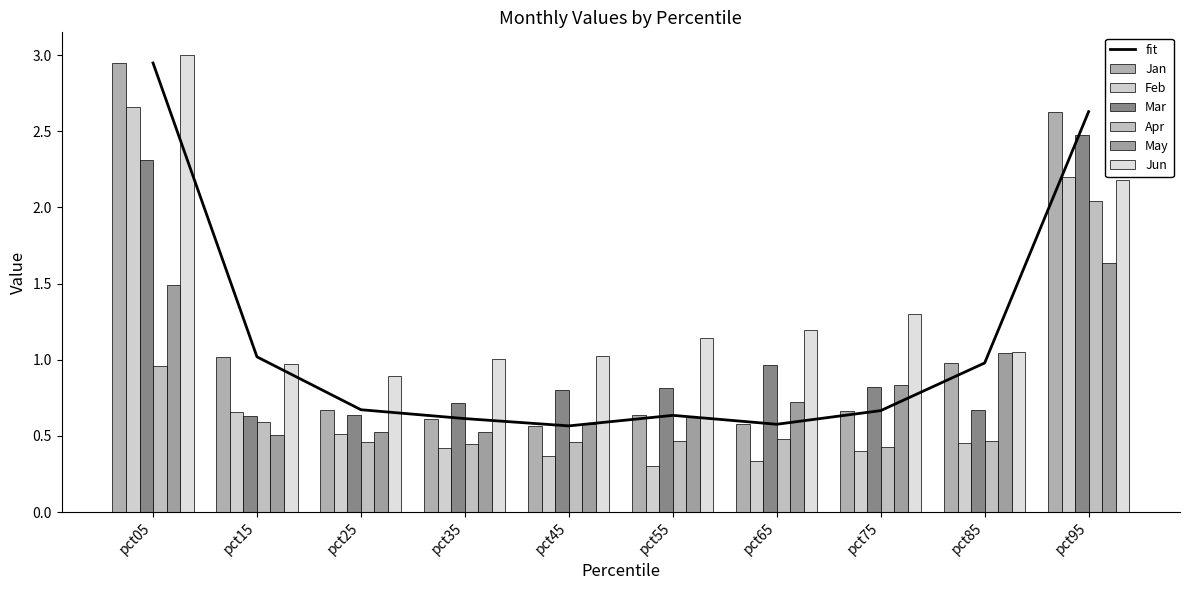

What value does the Jan series have at pct25?

0.7